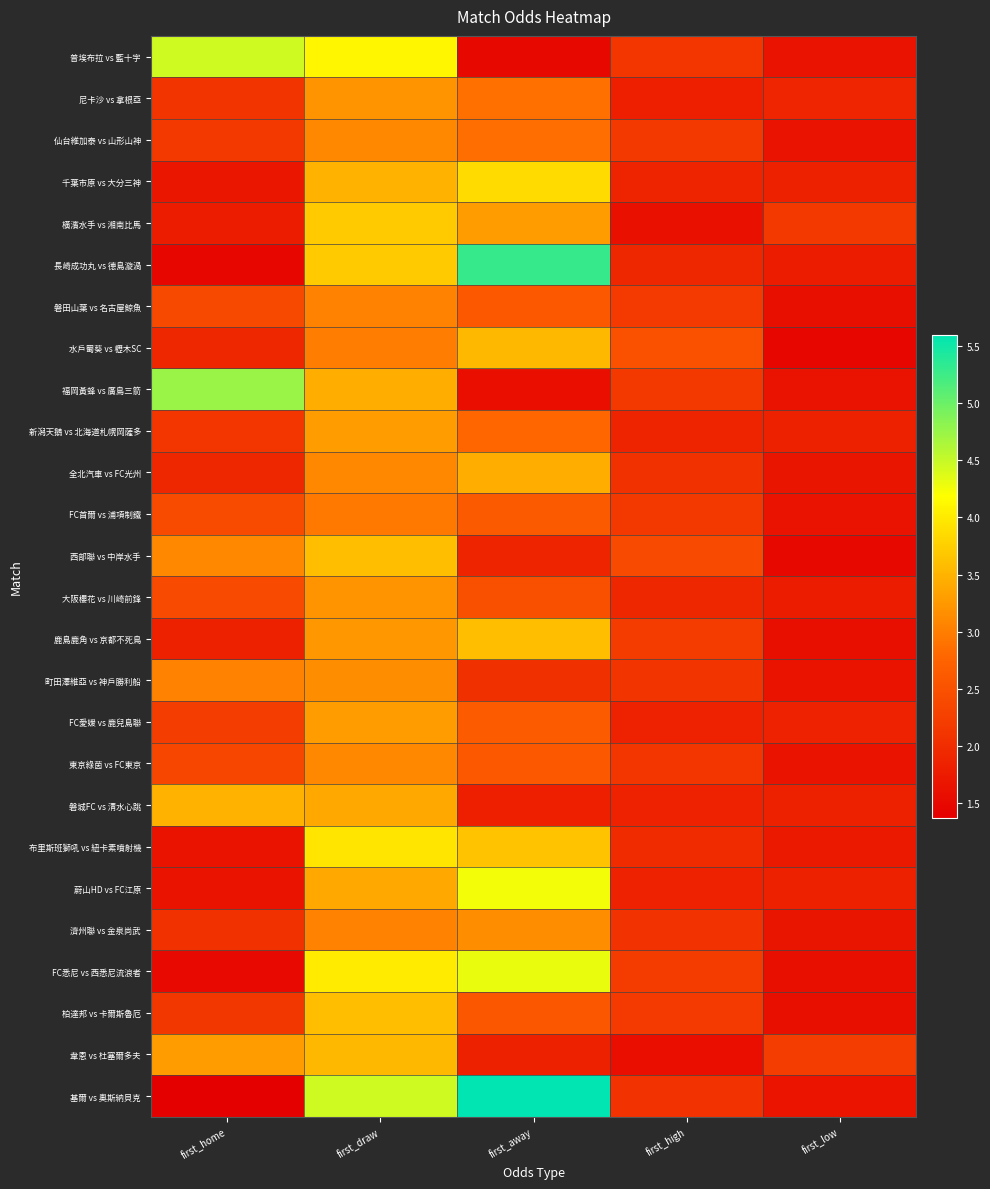

Reading right to left, what are all the values shown in this chart?

普埃布拉 vs 藍十字: first_low=1.6	first_high=2.1	first_away=1.5	first_draw=4.1	first_home=4.5
尼卡沙 vs 拿根亞: first_low=1.9	first_high=1.8	first_away=2.9	first_draw=3.2	first_home=2.1
仙台維加泰 vs 山形山神: first_low=1.6	first_high=2.1	first_away=2.9	first_draw=3.1	first_home=2.2
千葉市原 vs 大分三神: first_low=1.8	first_high=1.9	first_away=3.9	first_draw=3.5	first_home=1.7
橫濱水手 vs 湘南比馬: first_low=2.2	first_high=1.6	first_away=3.3	first_draw=3.7	first_home=1.8
長崎成功丸 vs 德島漩渦: first_low=1.8	first_high=1.9	first_away=5.3	first_draw=3.7	first_home=1.5
磐田山葉 vs 名古屋鯨魚: first_low=1.6	first_high=2.2	first_away=2.6	first_draw=3.0	first_home=2.4
水戶蜀葵 vs 櫪木SC: first_low=1.5	first_high=2.5	first_away=3.5	first_draw=3.0	first_home=1.9
福岡黃蜂 vs 廣島三箭: first_low=1.6	first_high=2.1	first_away=1.6	first_draw=3.5	first_home=4.8
新潟天鵝 vs 北海道札幌岡薩多: first_low=1.8	first_high=1.9	first_away=2.8	first_draw=3.3	first_home=2.1
全北汽車 vs FC光州: first_low=1.7	first_high=2.0	first_away=3.5	first_draw=3.1	first_home=1.9
FC首爾 vs 浦項制鐵: first_low=1.6	first_high=2.1	first_away=2.6	first_draw=3.0	first_home=2.4
西部聯 vs 中岸水手: first_low=1.5	first_high=2.4	first_away=1.9	first_draw=3.6	first_home=3.1
大阪櫻花 vs 川崎前鋒: first_low=1.8	first_high=1.9	first_away=2.5	first_draw=3.2	first_home=2.4
鹿島鹿角 vs 京都不死鳥: first_low=1.6	first_high=2.2	first_away=3.6	first_draw=3.2	first_home=1.8
町田澤維亞 vs 神戶勝利船: first_low=1.6	first_high=2.1	first_away=2.0	first_draw=3.1	first_home=3.0
FC愛媛 vs 鹿兒島聯: first_low=1.9	first_high=1.9	first_away=2.6	first_draw=3.3	first_home=2.2
東京綠茵 vs FC東京: first_low=1.6	first_high=2.1	first_away=2.6	first_draw=3.1	first_home=2.4
磐城FC vs 清水心跳: first_low=1.8	first_high=1.9	first_away=1.8	first_draw=3.4	first_home=3.5
布里斯班獅吼 vs 紐卡素噴射機: first_low=1.7	first_high=2.0	first_away=3.6	first_draw=4.0	first_home=1.6
蔚山HD vs FC江原: first_low=1.8	first_high=1.9	first_away=4.2	first_draw=3.4	first_home=1.6
濟州聯 vs 金泉尚武: first_low=1.7	first_high=2.1	first_away=3.1	first_draw=3.0	first_home=2.0
FC悉尼 vs 西悉尼流浪者: first_low=1.6	first_high=2.2	first_away=4.3	first_draw=4.0	first_home=1.5
柏達邦 vs 卡爾斯魯厄: first_low=1.6	first_high=2.2	first_away=2.6	first_draw=3.6	first_home=2.1
韋恩 vs 杜塞爾多夫: first_low=2.2	first_high=1.6	first_away=1.8	first_draw=3.5	first_home=3.3
基爾 vs 奧斯納貝克: first_low=1.7	first_high=2.1	first_away=5.6	first_draw=4.5	first_home=1.4